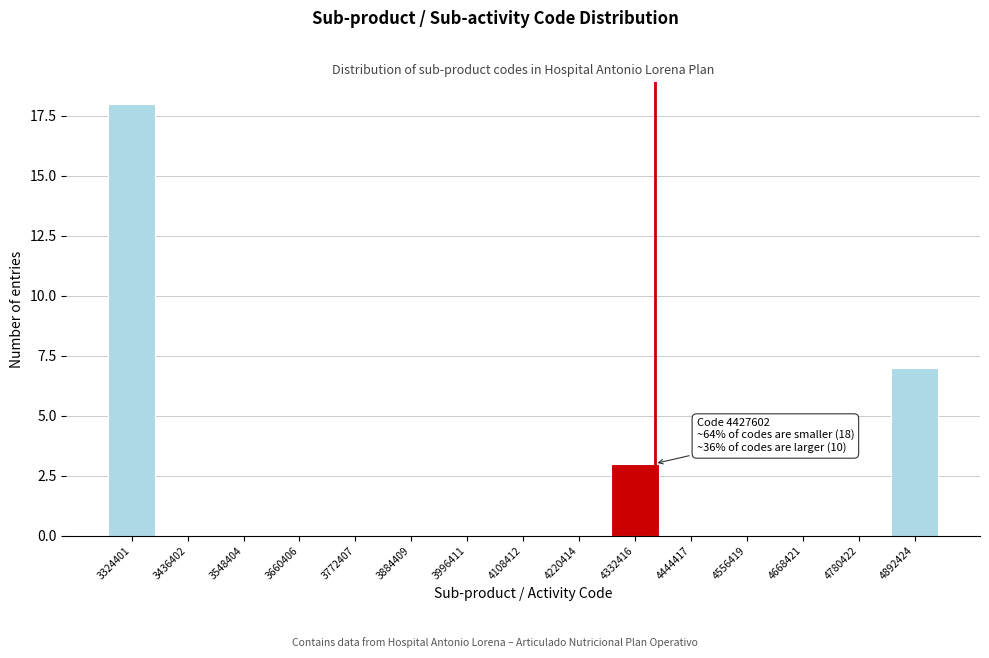

Reading left to right, what are all the values shown in this chart?

3324401=18	3436402=0	3548404=0	3660406=0	3772407=0	3884409=0	3996411=0	4108412=0	4220414=0	4332416=3	4444417=0	4556419=0	4668421=0	4780422=0	4892424=7